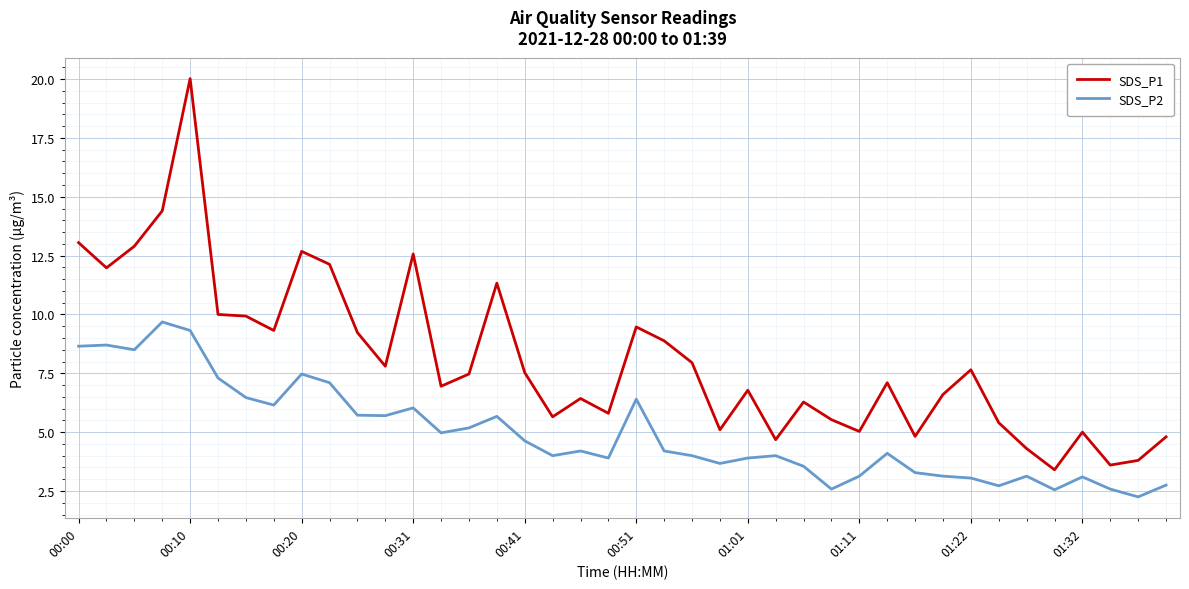

Which series has the largest total across all categories?

SDS_P1